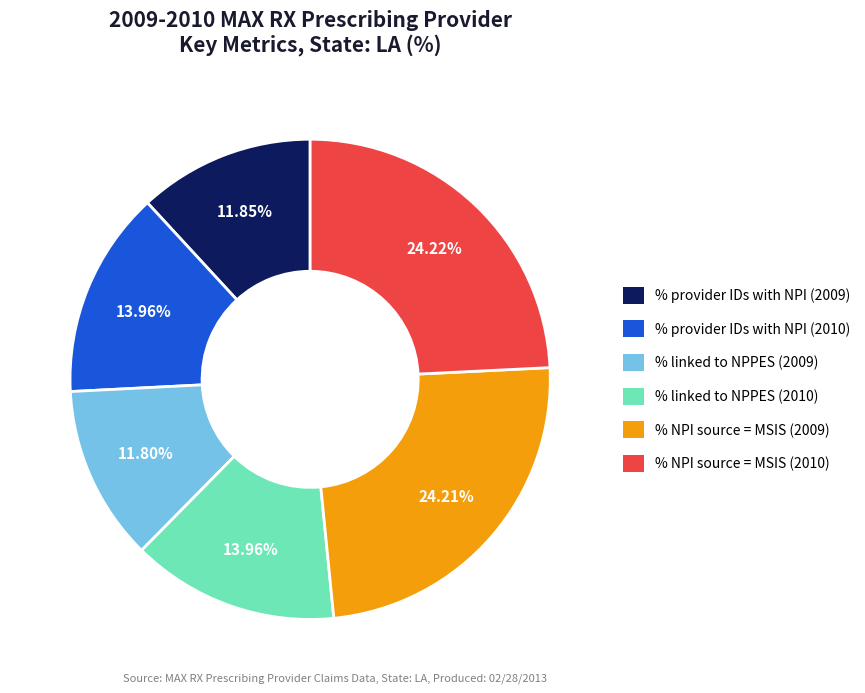

Is there any slice that represents more than half of the pie?

No